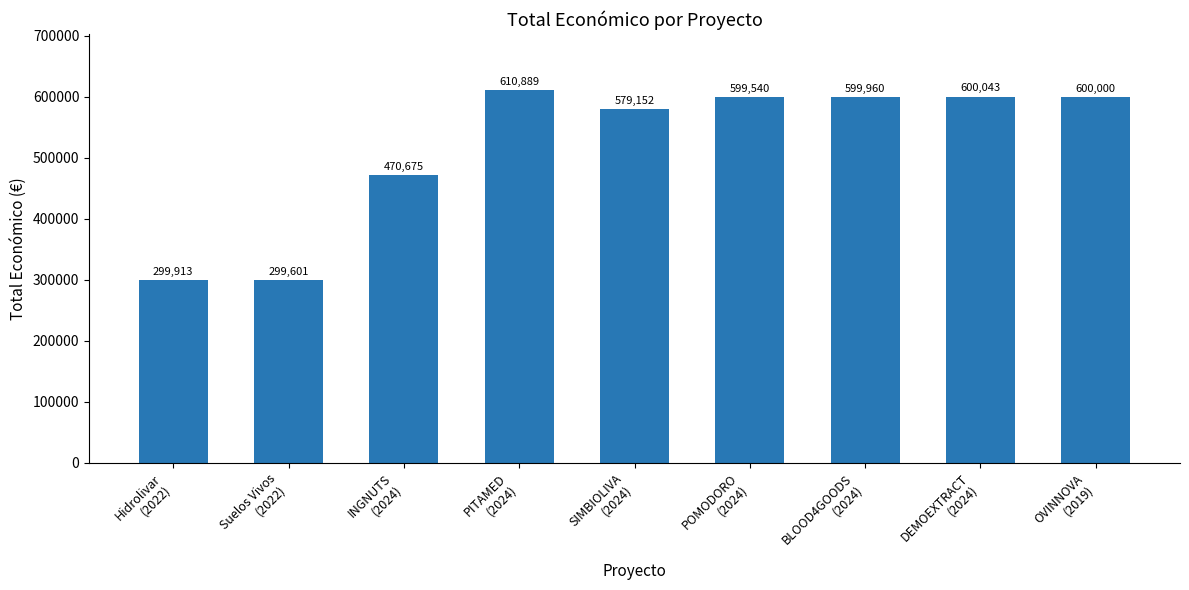

List the labels in order of value, largest first.

PITAMED
(2024), DEMOEXTRACT
(2024), OVINNOVA
(2019), BLOOD4GOODS
(2024), POMODORO
(2024), SIMBIOLIVA
(2024), INGNUTS
(2024), Hidrolivar
(2022), Suelos Vivos
(2022)